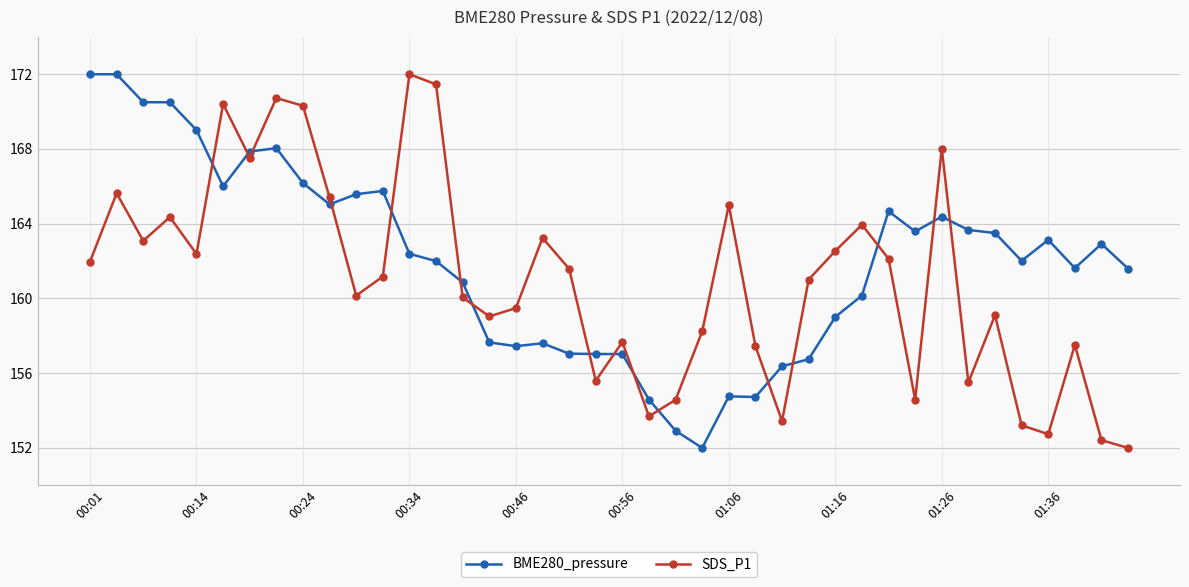

How many categories are shown in the chart?

40